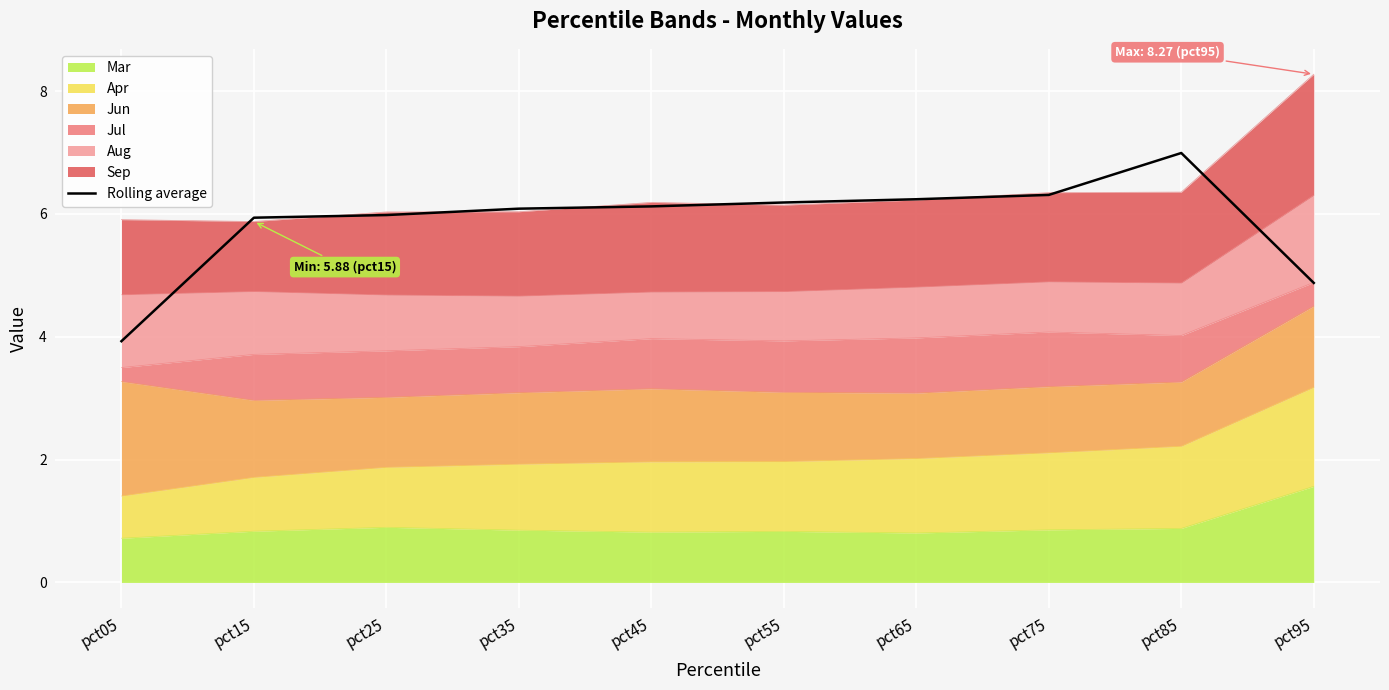

What is the greatest value displayed?

7.0